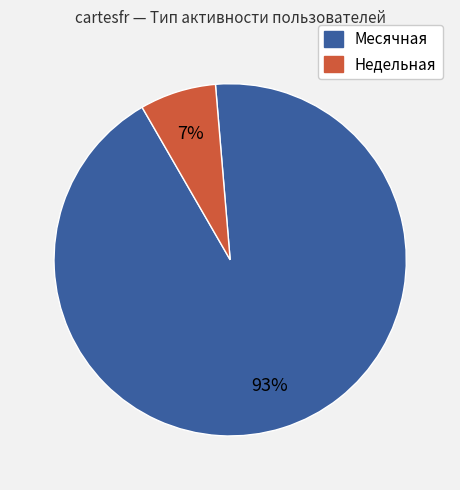

To the nearest percent, what is the difference between the largest and smallest slice percentages?

86%